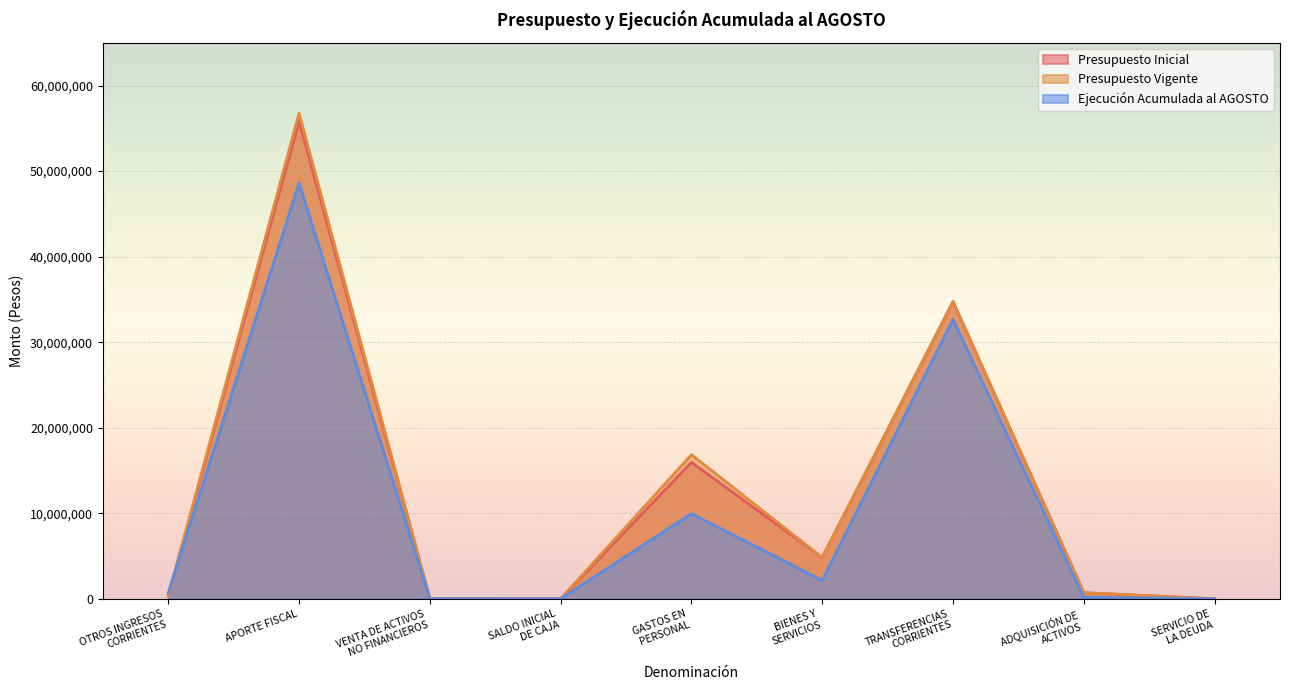

How many data points in Presupuesto Inicial are less than 704579?

4